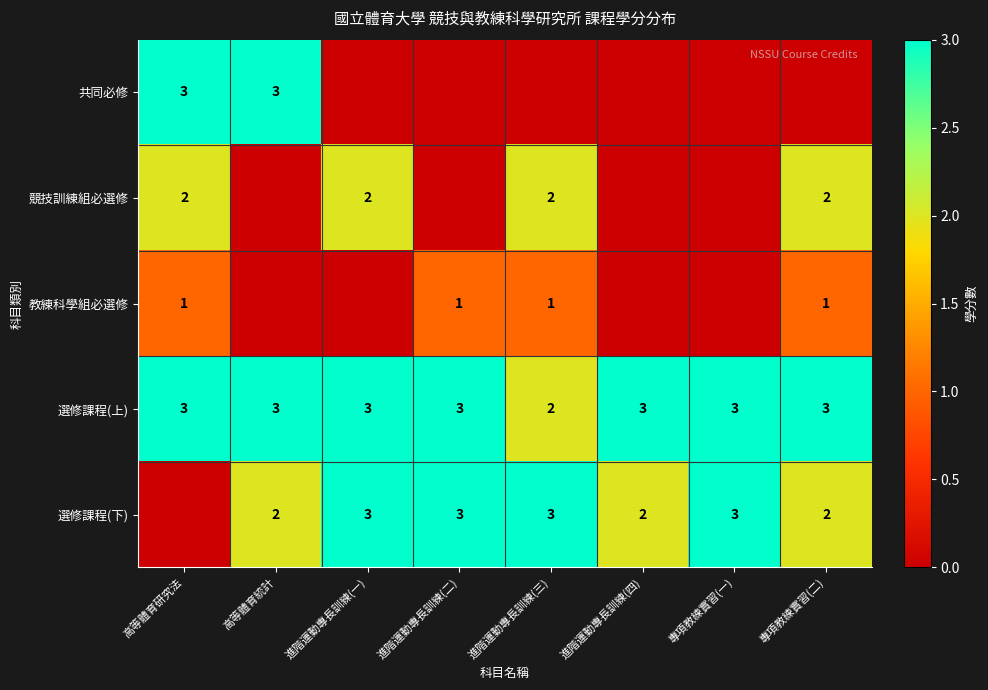

Between 進階運動專長訓練(四) and 高等體育研究法, which is larger?

高等體育研究法